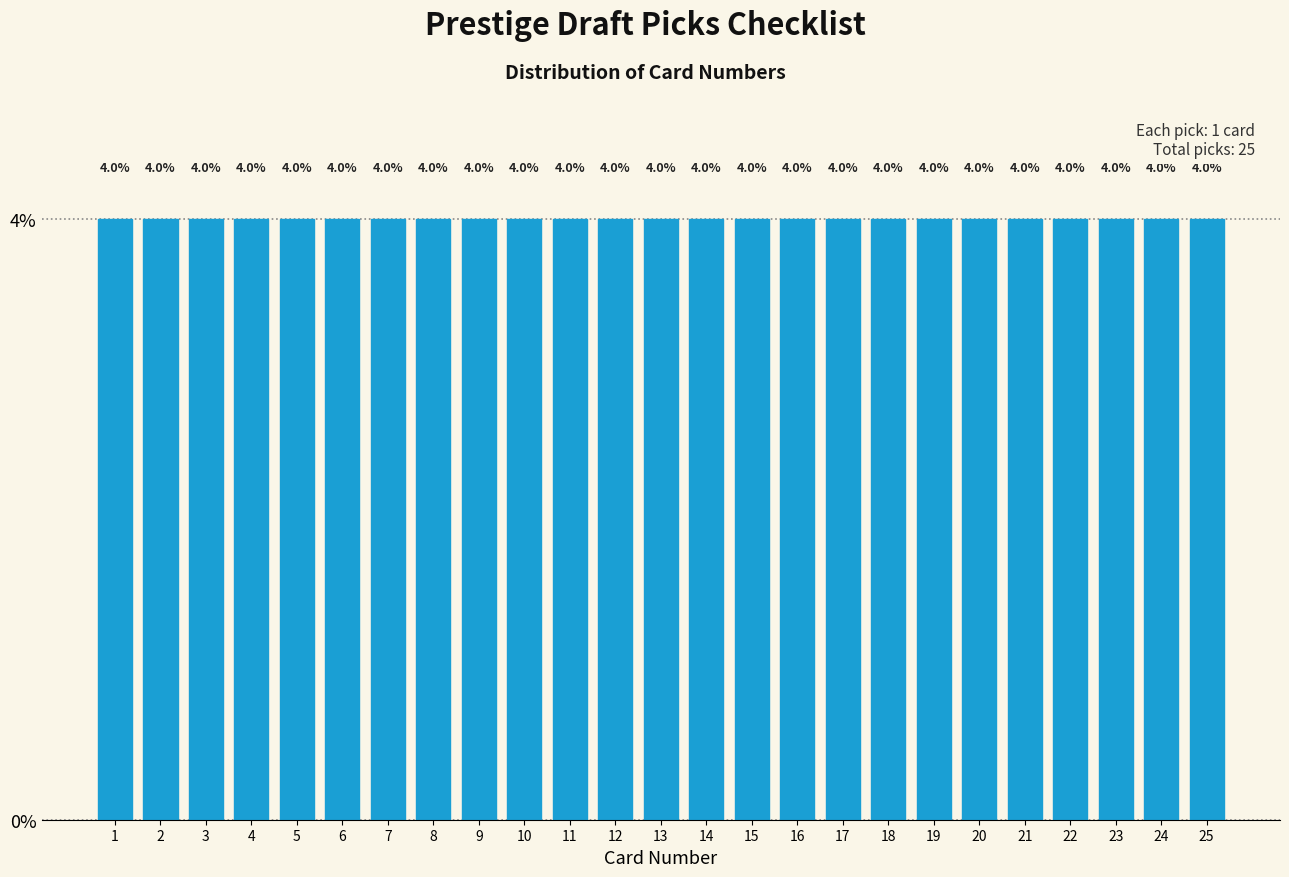

Reading left to right, transcribe this chart: for each bar, give the range it covers on the x-axis and its height.

0.5 to 1.5: 4.0
1.5 to 2.5: 4.0
2.5 to 3.5: 4.0
3.5 to 4.5: 4.0
4.5 to 5.5: 4.0
5.5 to 6.5: 4.0
6.5 to 7.5: 4.0
7.5 to 8.5: 4.0
8.5 to 9.5: 4.0
9.5 to 10.5: 4.0
10.5 to 11.5: 4.0
11.5 to 12.5: 4.0
12.5 to 13.5: 4.0
13.5 to 14.5: 4.0
14.5 to 15.5: 4.0
15.5 to 16.5: 4.0
16.5 to 17.5: 4.0
17.5 to 18.5: 4.0
18.5 to 19.5: 4.0
19.5 to 20.5: 4.0
20.5 to 21.5: 4.0
21.5 to 22.5: 4.0
22.5 to 23.5: 4.0
23.5 to 24.5: 4.0
24.5 to 25.5: 4.0